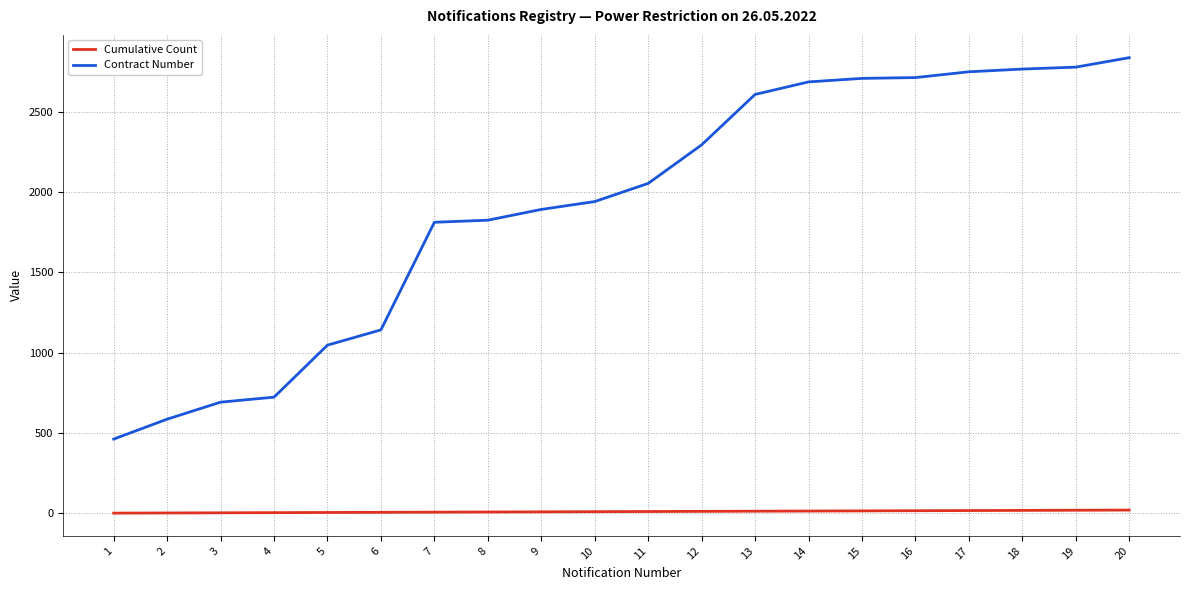

What is the total value across all series at 5?

1052